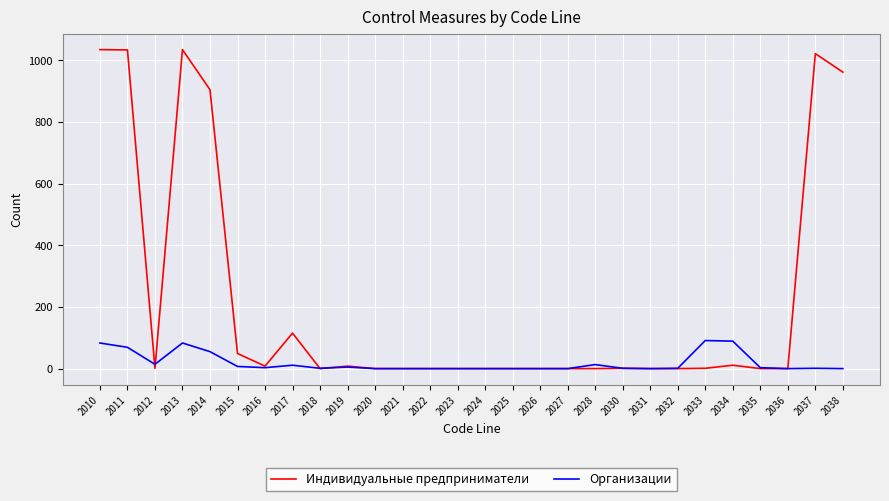

How many lines are shown in the chart?

2